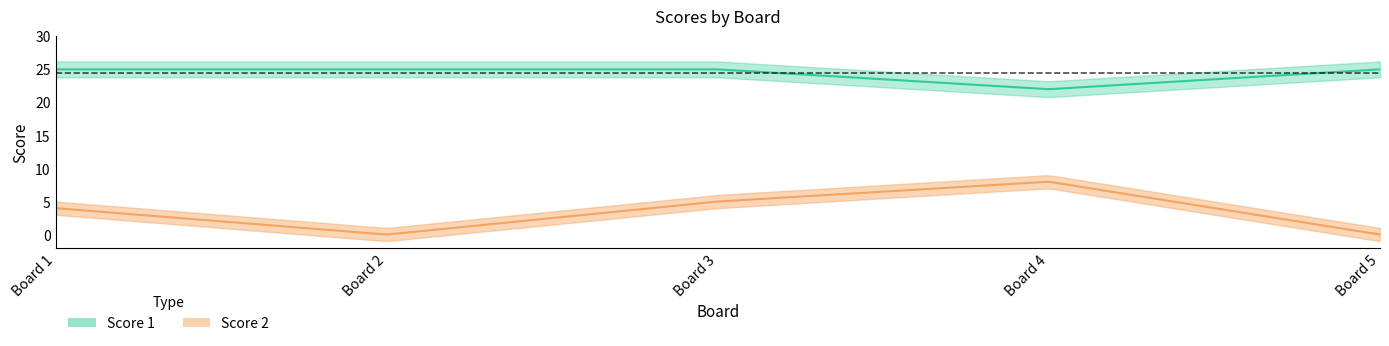

Reading left to right, extract all data points from this chart.

Score 1: 25	25	25	22	25
Score 2: 4	0	5	8	0